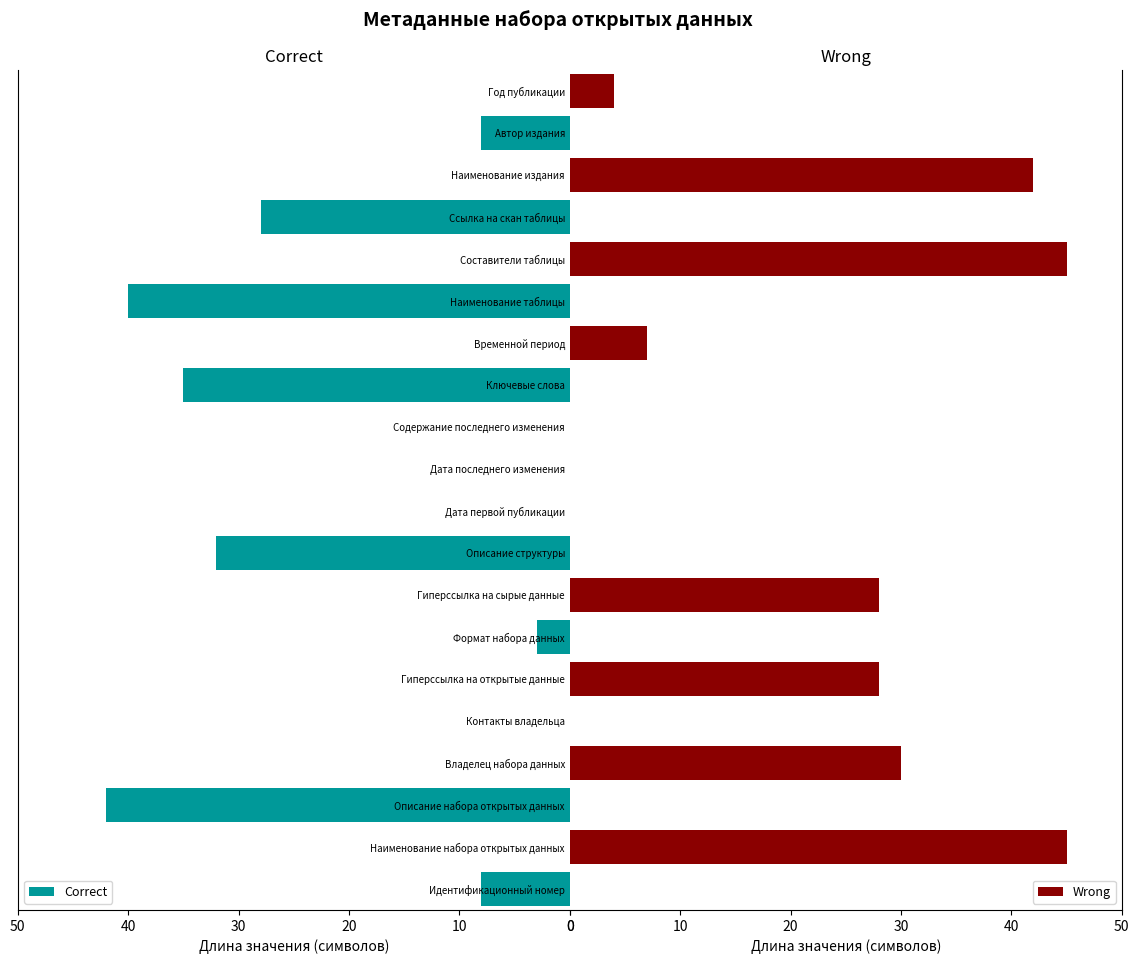

The value of Wrong at Дата первой публикации is 0. True or false?

True